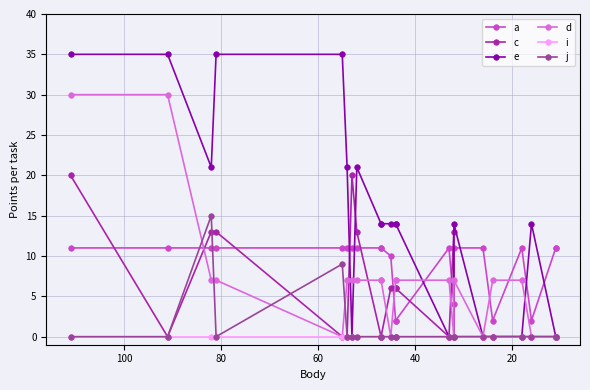

At how many categories does at least one series exceed 27?

4